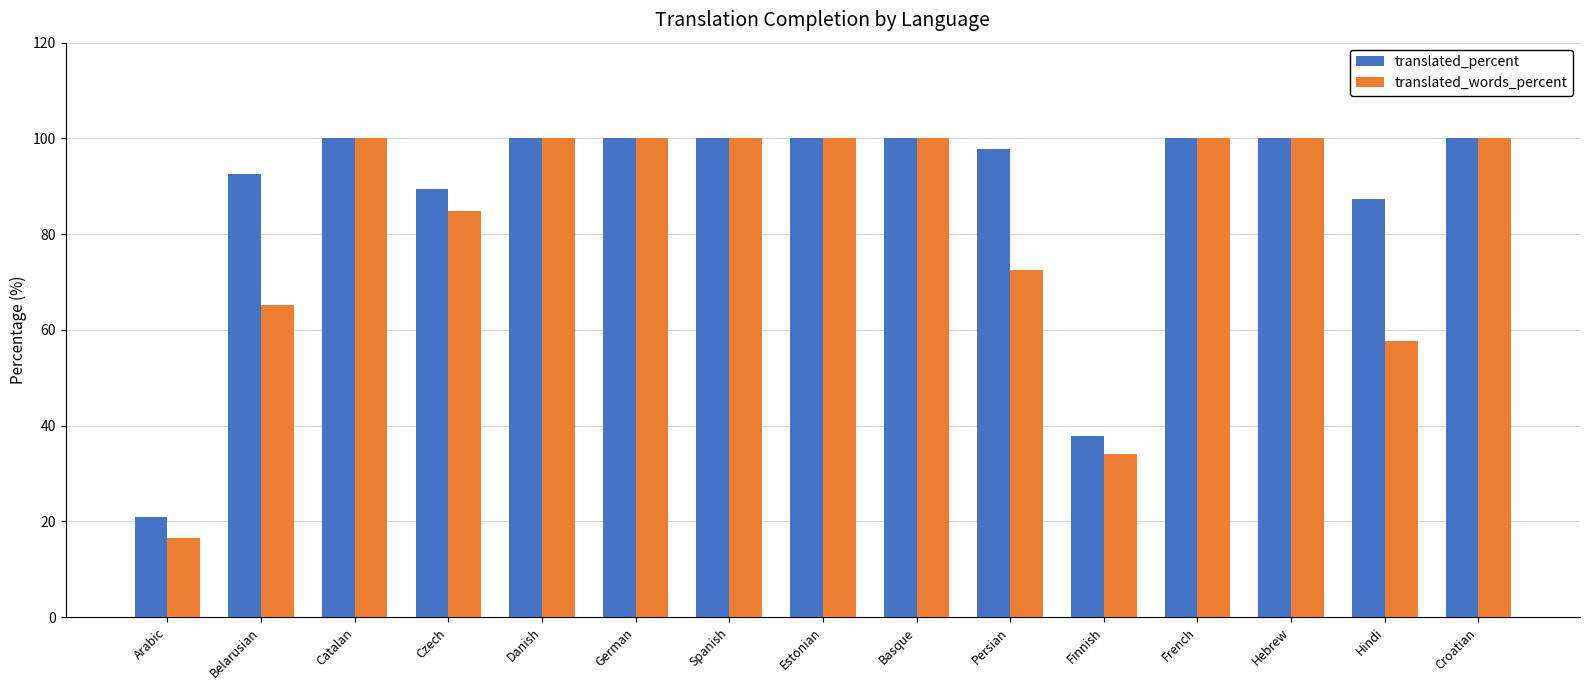

What is the value of the translated_words_percent bar at the 8th from the left?

100.0